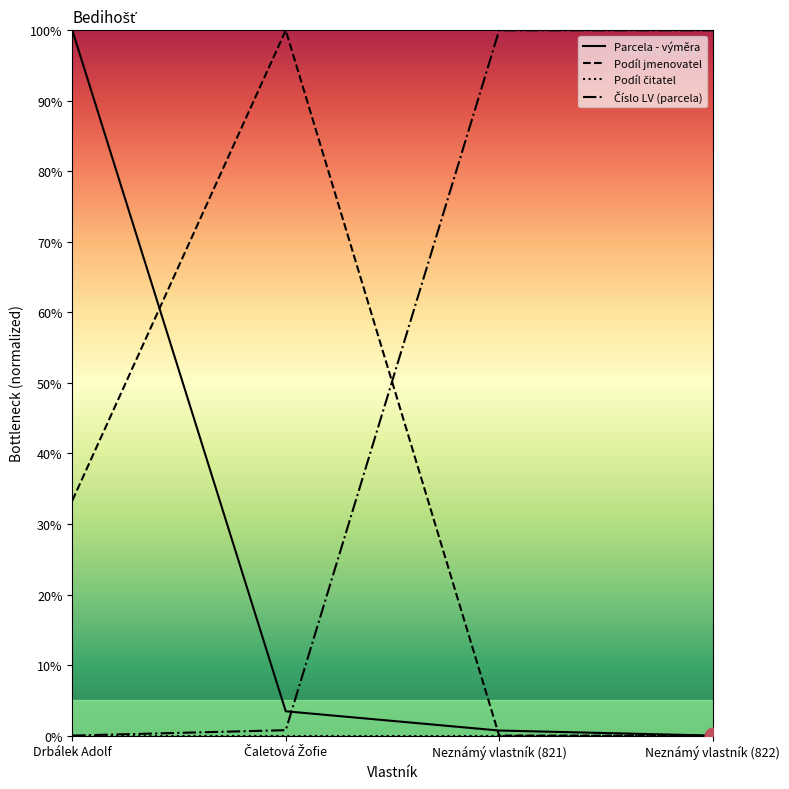

What is the difference between the maximum and second lowest values in the Podíl jmenovatel series?

100.0